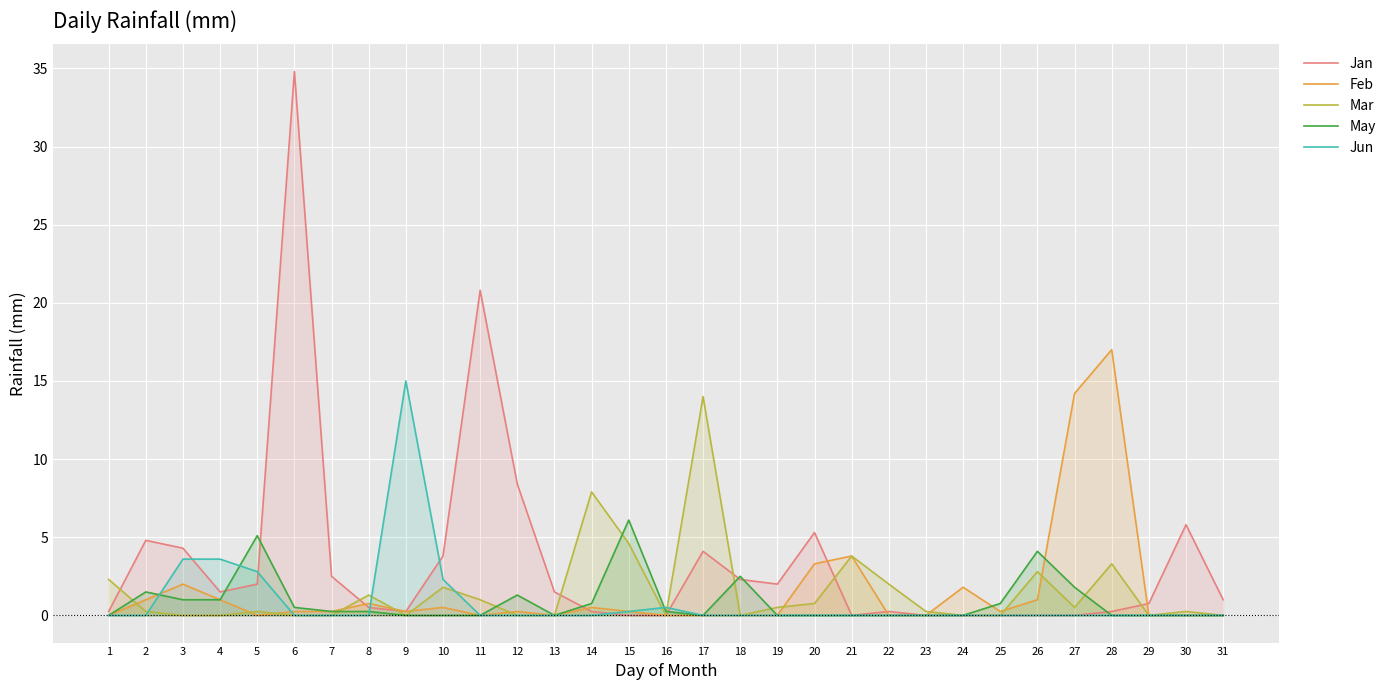

The May series shows 9.8 at 15. True or false?

False